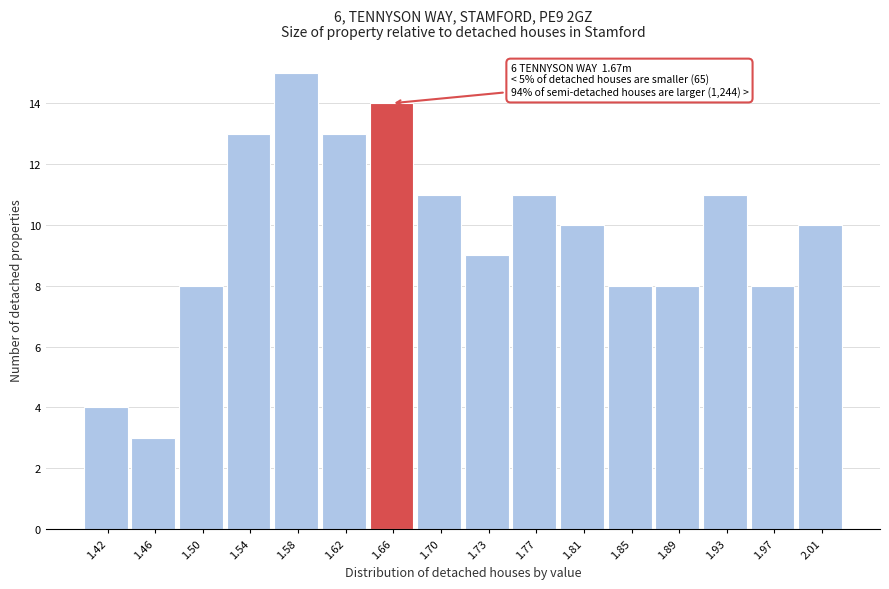

Reading right to left, extract all data points from this chart.

2.01=10	1.97=8	1.93=11	1.89=8	1.85=8	1.81=10	1.77=11	1.73=9	1.70=11	1.66=14	1.62=13	1.58=15	1.54=13	1.50=8	1.46=3	1.42=4